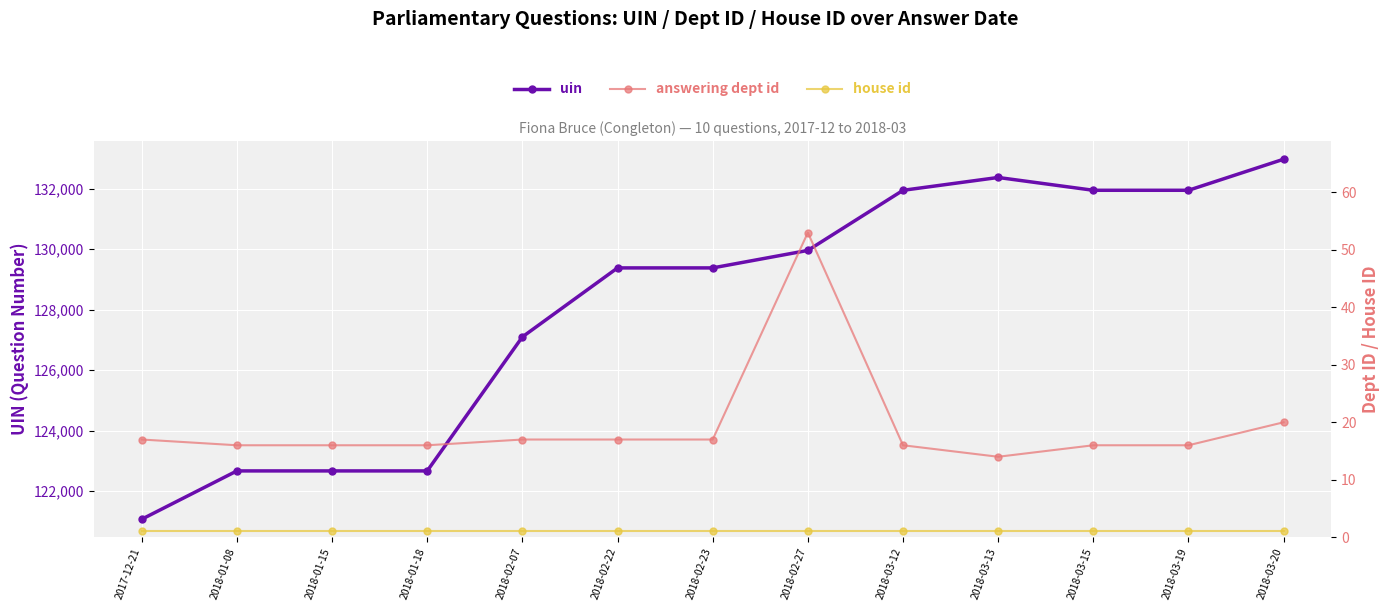

Rank the series at 2018-02-07 from lowest to highest value.

house id, answering dept id, uin